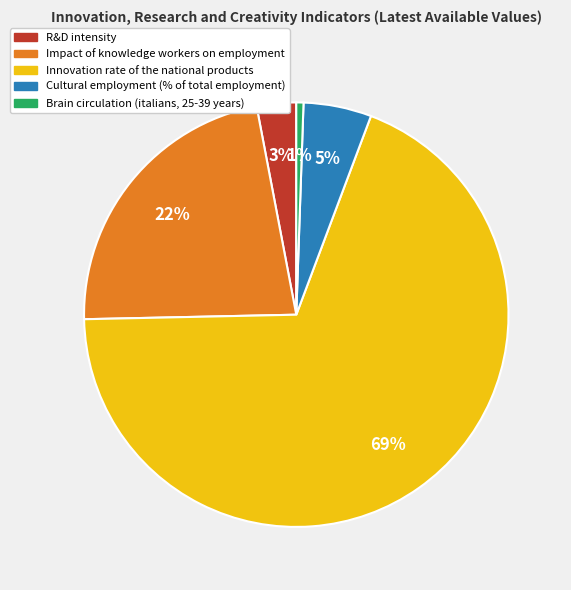

Count the number of slices in the pie.

5